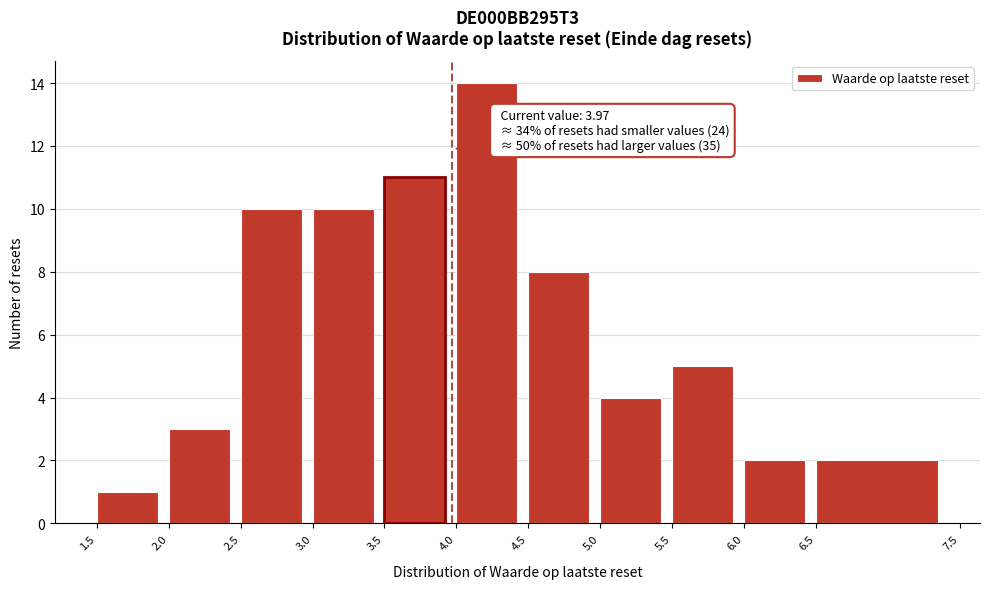

Over which range of the x-axis is the bar tallest?

4.0 to 4.5